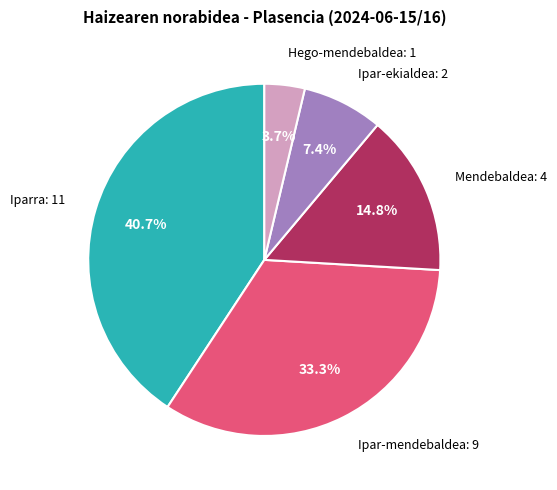

Does any single category account for the majority?

No